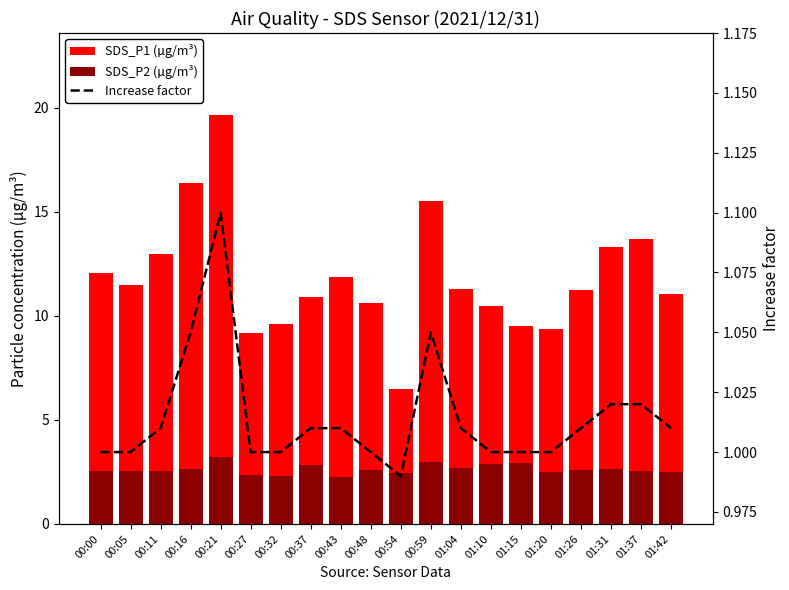

Reading right to left, what are all the values shown in this chart?

SDS_P1 (µg/m³): 11.1	13.7	13.3	11.2	9.4	9.5	10.5	11.3	15.5	6.5	10.6	11.9	10.9	9.6	9.2	19.7	16.4	13.0	11.5	12.1
SDS_P2 (µg/m³): 2.5	2.5	2.6	2.6	2.5	3.0	2.9	2.7	3.0	2.5	2.6	2.2	2.9	2.3	2.3	3.2	2.6	2.5	2.5	2.5
Increase factor: 1.0	1.0	1.0	1.0	1.0	1.0	1.0	1.0	1.1	1.0	1.0	1.0	1.0	1.0	1.0	1.1	1.1	1.0	1.0	1.0